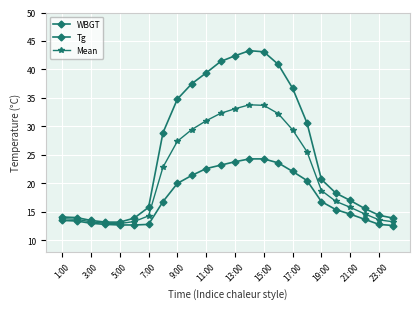

How many lines are shown in the chart?

3